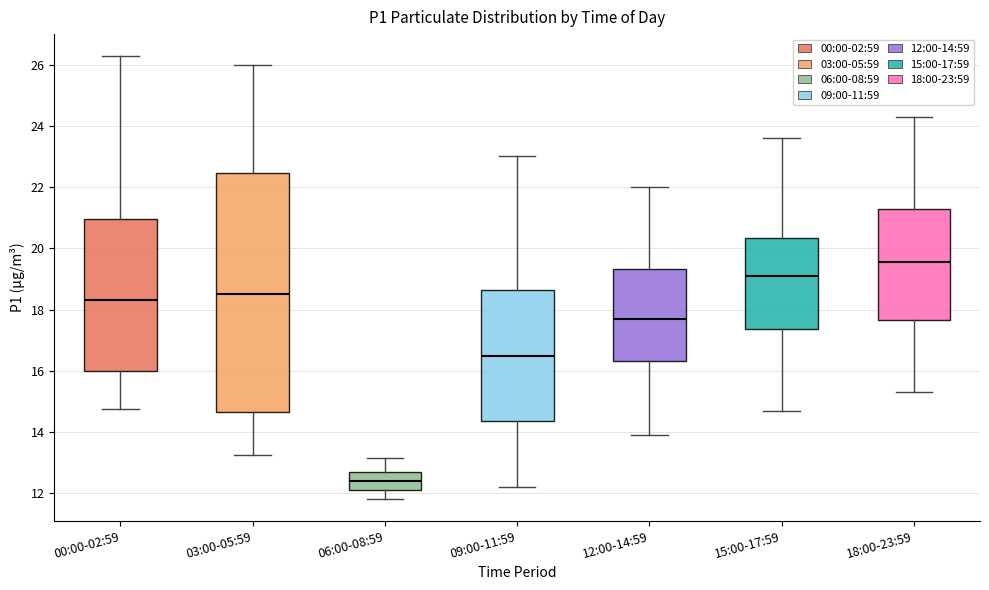

Reading left to right, read every box against the y-axis: the position of its median line, the range the box covers, and the ends of its whiskers. The values are not printed on the chart, so give them approximately, as read against the axis.

00:00-02:59: median 18.4, box 16.0 to 21.0, whiskers 14.8 to 26.2
03:00-05:59: median 18.6, box 14.6 to 22.4, whiskers 13.2 to 26.0
06:00-08:59: median 12.4, box 12.2 to 12.8, whiskers 11.8 to 13.2
09:00-11:59: median 16.6, box 14.4 to 18.6, whiskers 12.2 to 23.0
12:00-14:59: median 17.8, box 16.4 to 19.4, whiskers 14.0 to 22.0
15:00-17:59: median 19.2, box 17.4 to 20.4, whiskers 14.8 to 23.6
18:00-23:59: median 19.6, box 17.6 to 21.4, whiskers 15.4 to 24.4